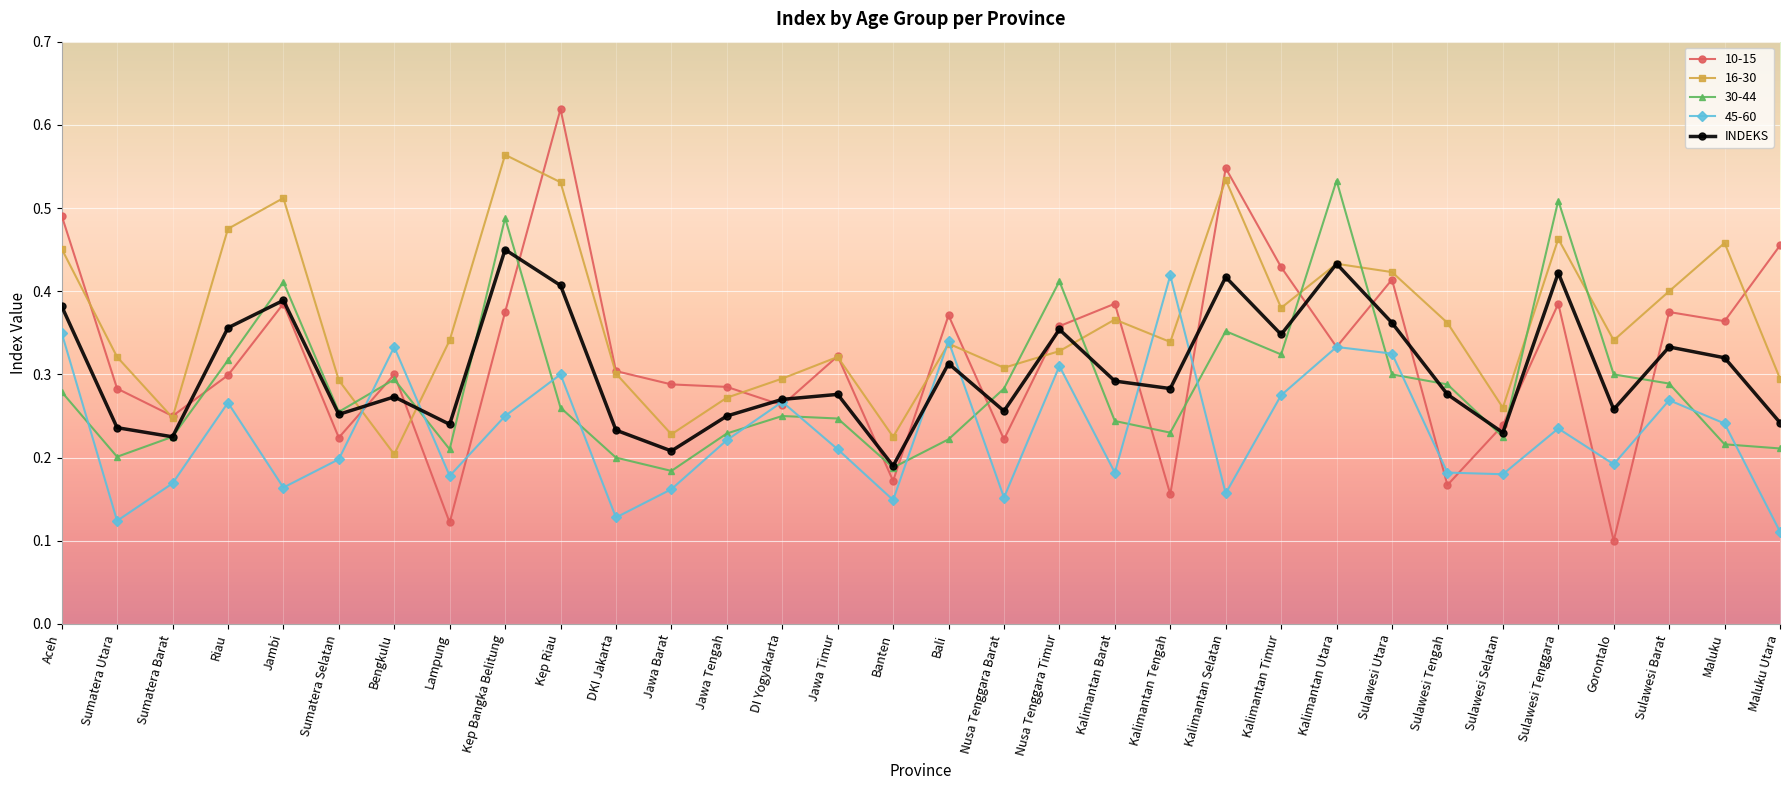

Which series has the largest range (max minus min)?

10-15